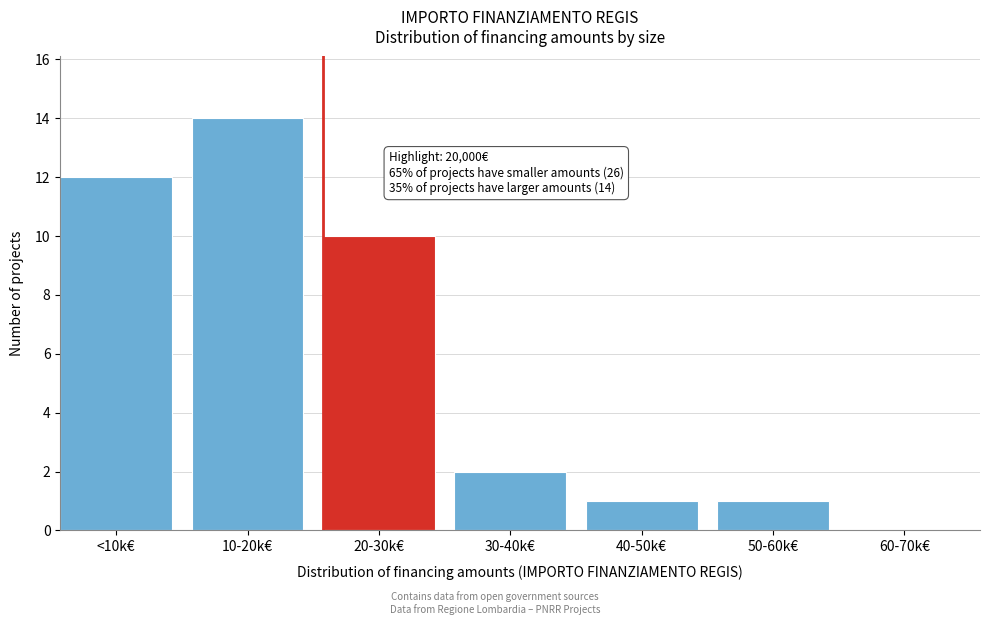

Reading left to right, extract all data points from this chart.

<10k€=12	10-20k€=14	20-30k€=10	30-40k€=2	40-50k€=1	50-60k€=1	60-70k€=0